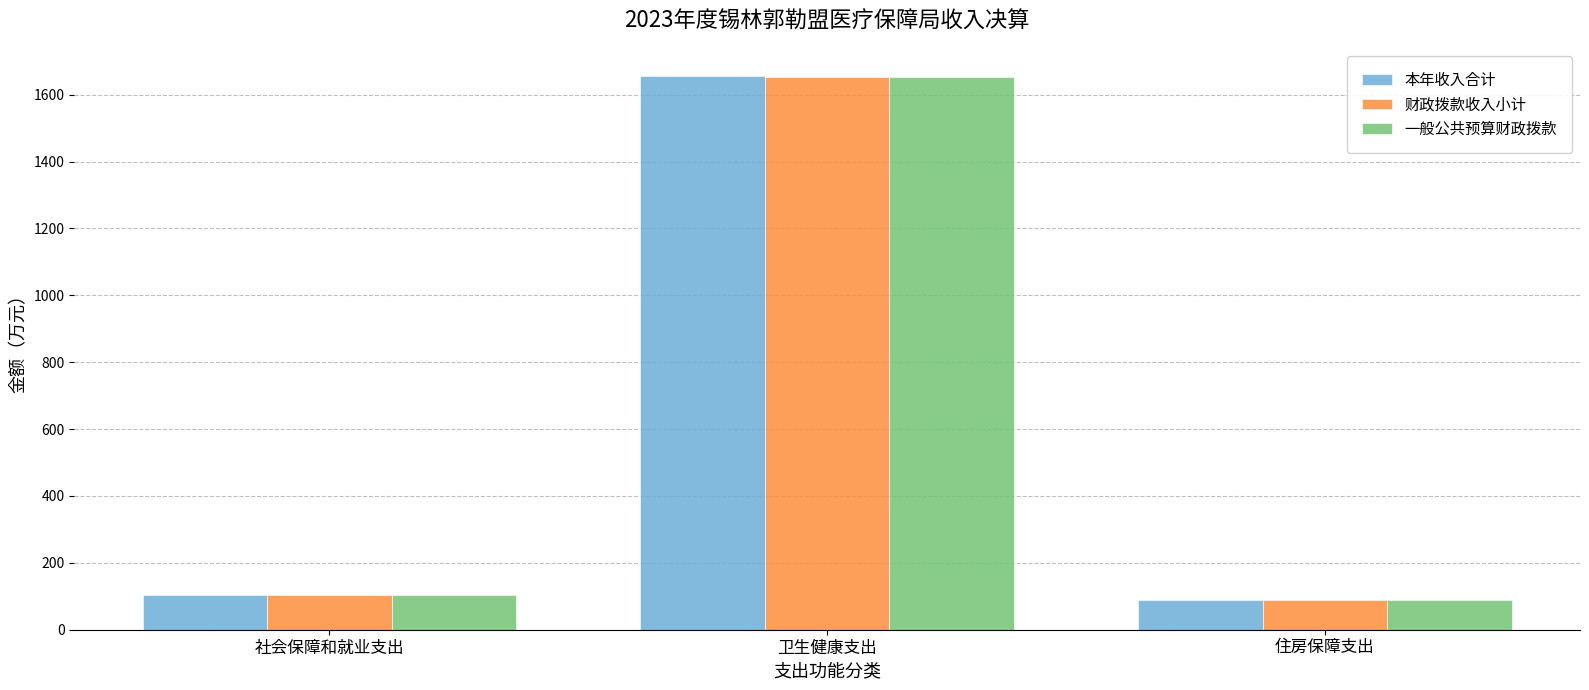

What are all the series names shown in the legend?

本年收入合计, 财政拨款收入小计, 一般公共预算财政拨款